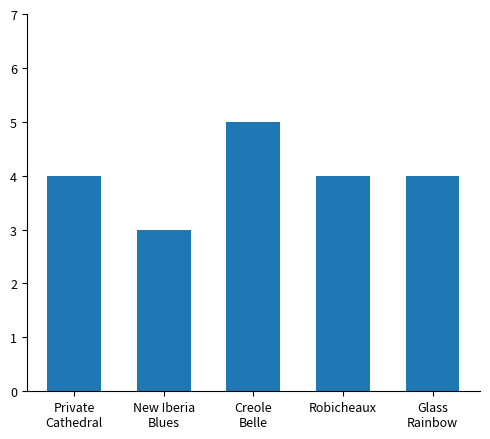

How many series are shown in this chart?

1